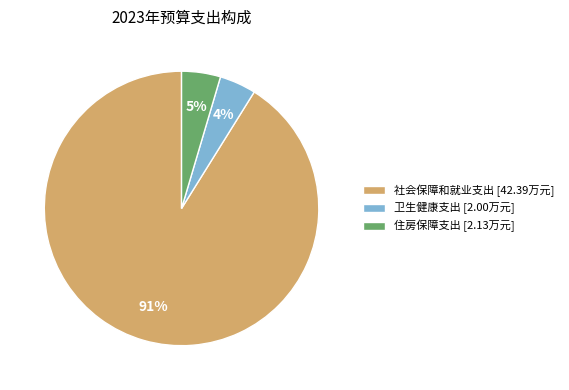

Do 住房保障支出 [2.13万元] and 卫生健康支出 [2.00万元] together represent more than half of the pie?

No